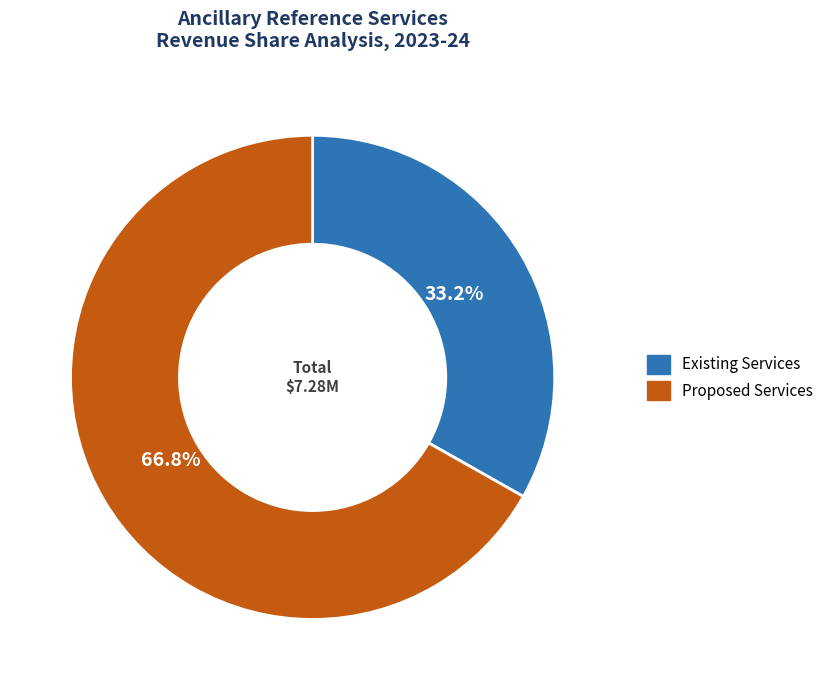

Which category has the smallest portion of the pie?

Existing Services